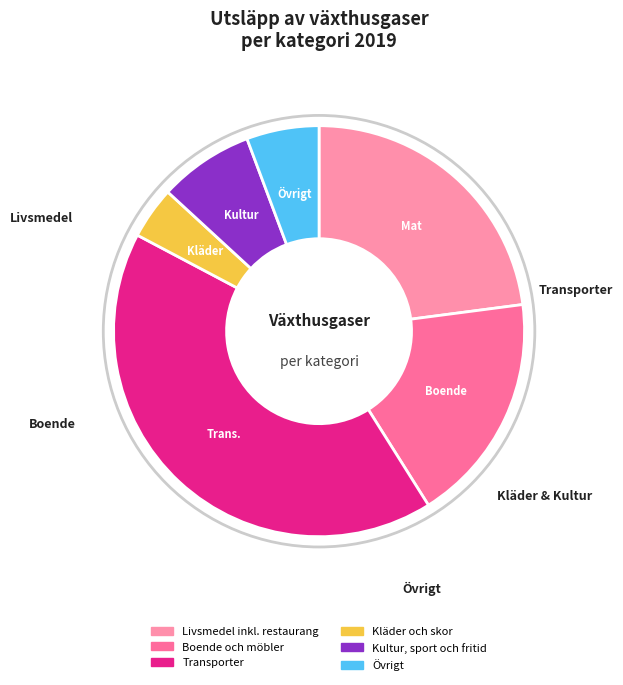

To the nearest percent, what is the difference between the Transporter and Kläder och skor slice percentages?

38%